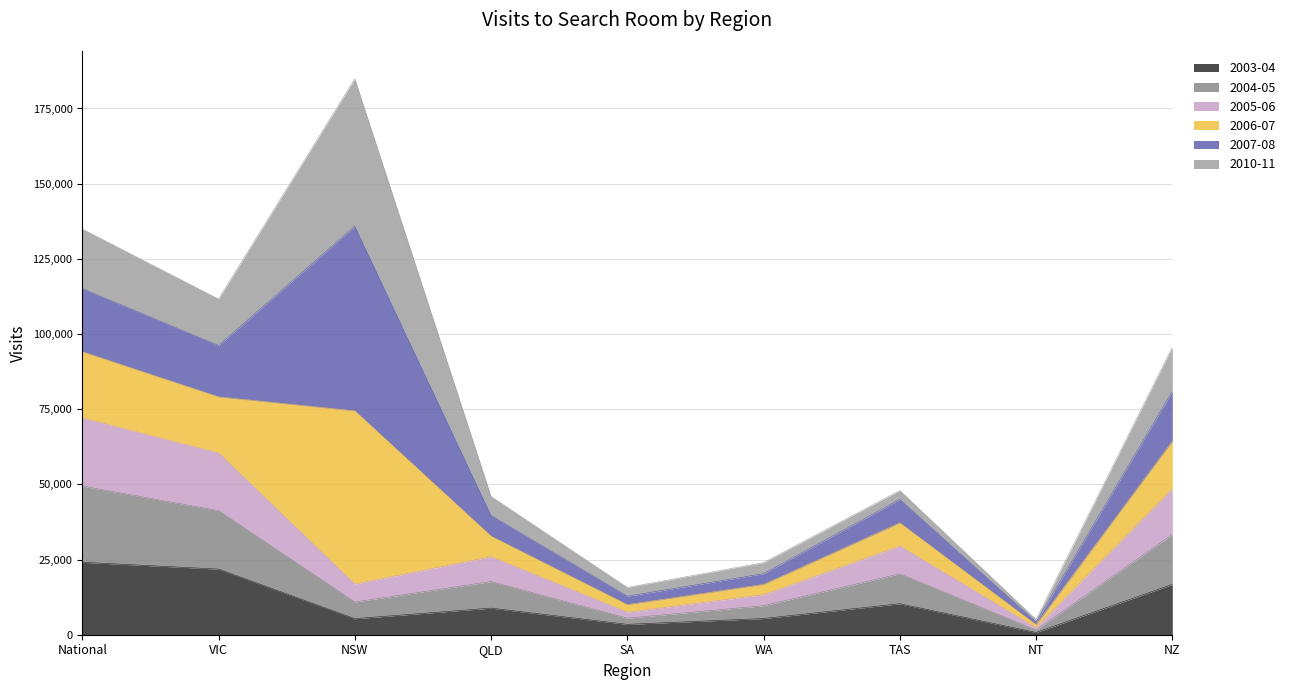

True or false: 2005-06 and 2004-05 cross at least once.

False